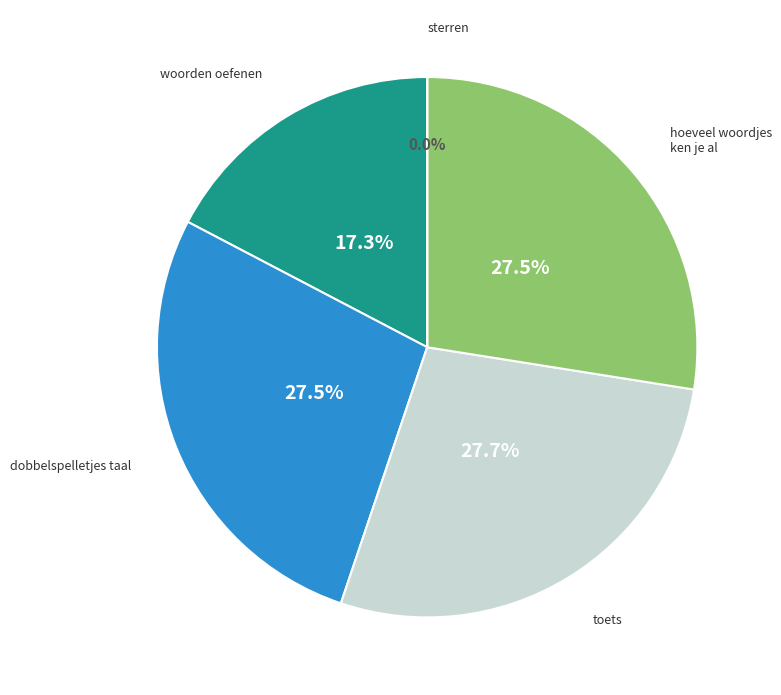

Does any single category account for the majority?

No